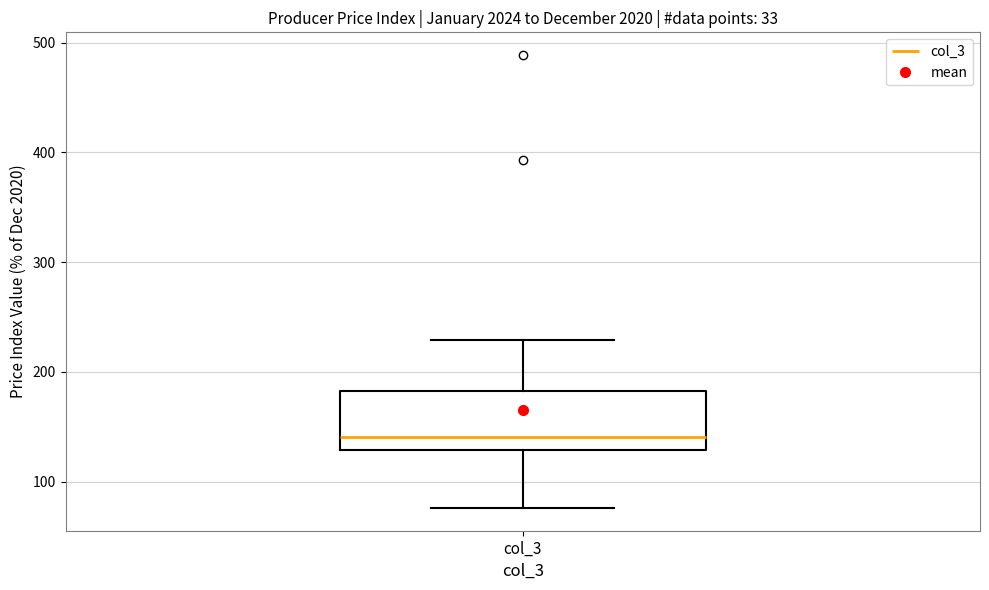

Transcribe this box plot: give where the median line is, the range the box spans, and where the two whiskers end, as read against the y-axis. The values are not printed on the chart, so give them approximately, as read against the axis.

median 140, box 130 to 180, whiskers 80 to 230